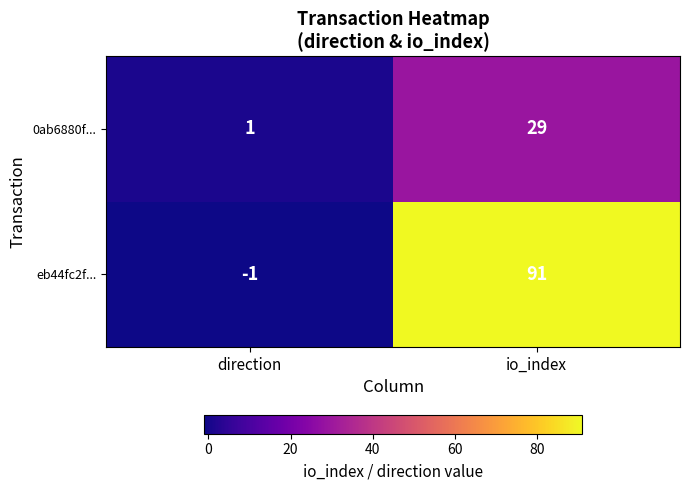

True or false: eb44fc2f... has a value of -1 at direction.

True